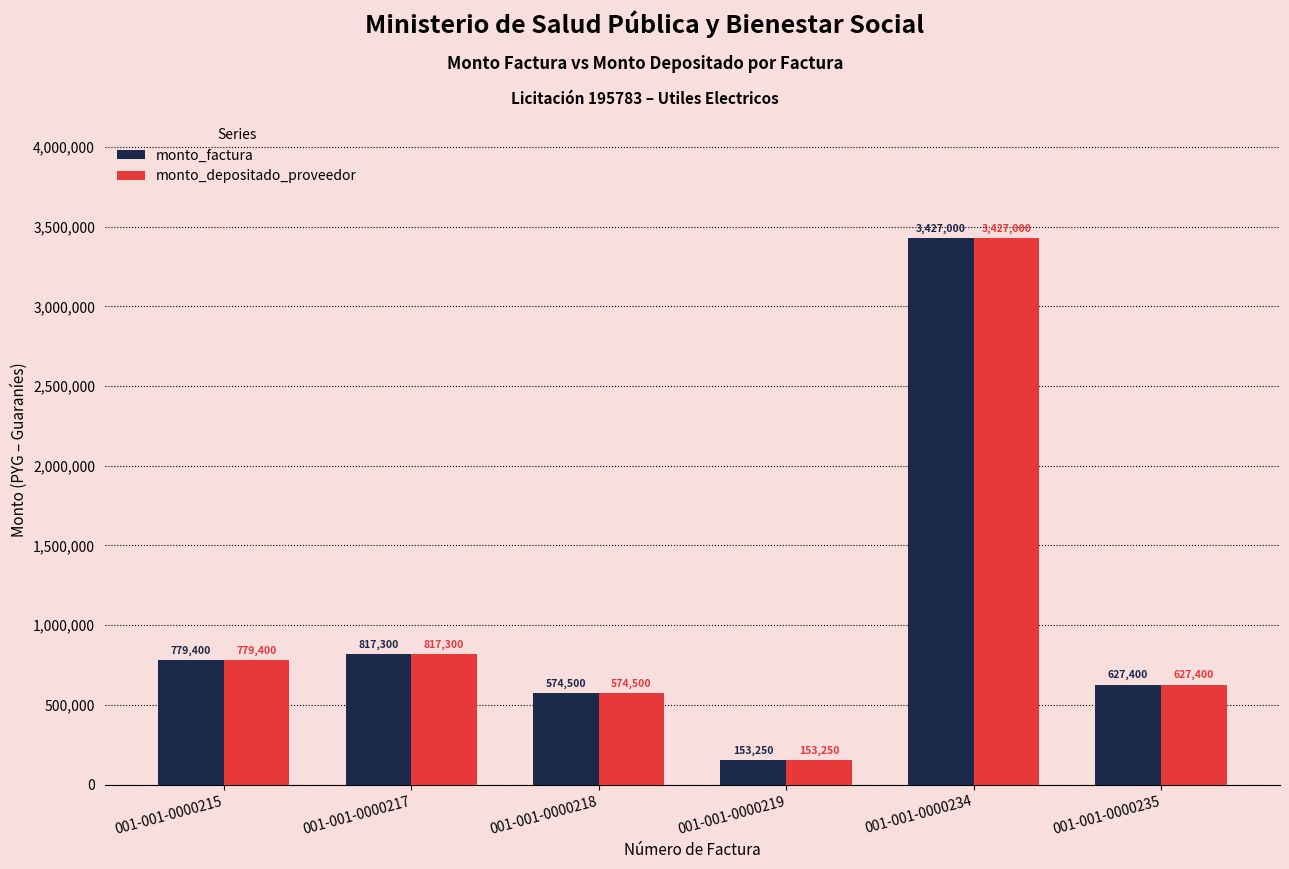

What is the lowest value of the monto_factura series?

153250